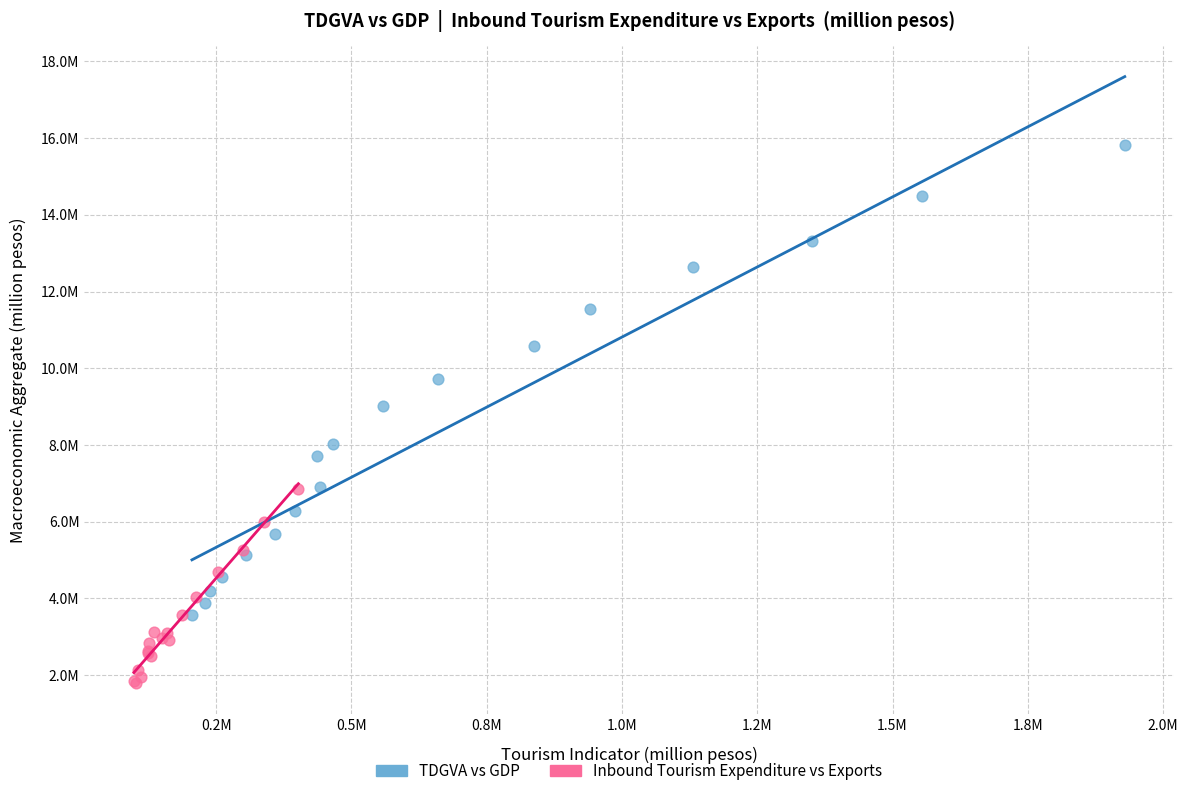

Which series reaches the maximum Y coordinate?

TDGVA vs GDP